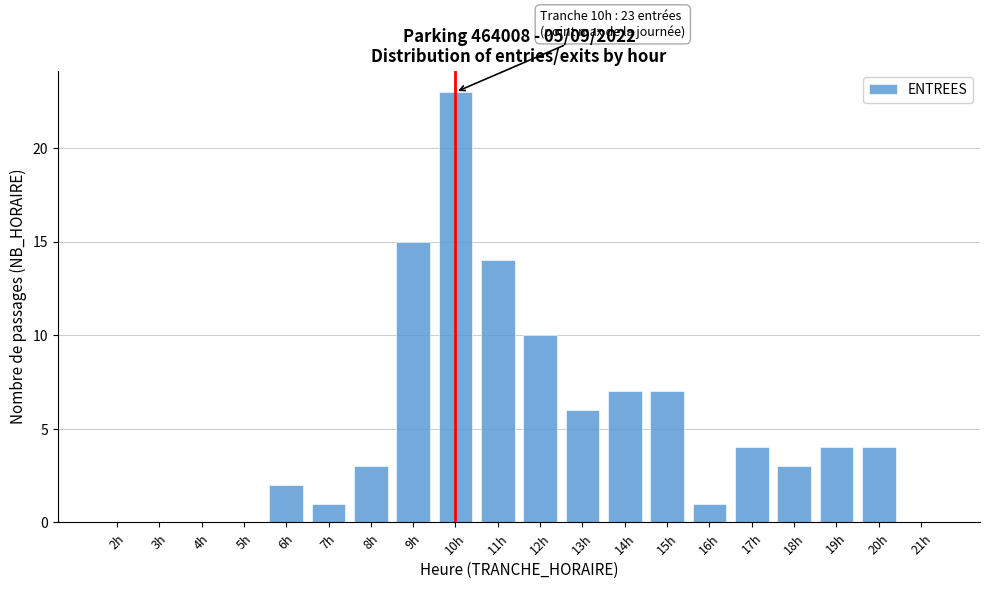

Reading right to left, transcribe all the data shown in this chart.

21h=0	20h=4	19h=4	18h=3	17h=4	16h=1	15h=7	14h=7	13h=6	12h=10	11h=14	10h=23	9h=15	8h=3	7h=1	6h=2	5h=0	4h=0	3h=0	2h=0